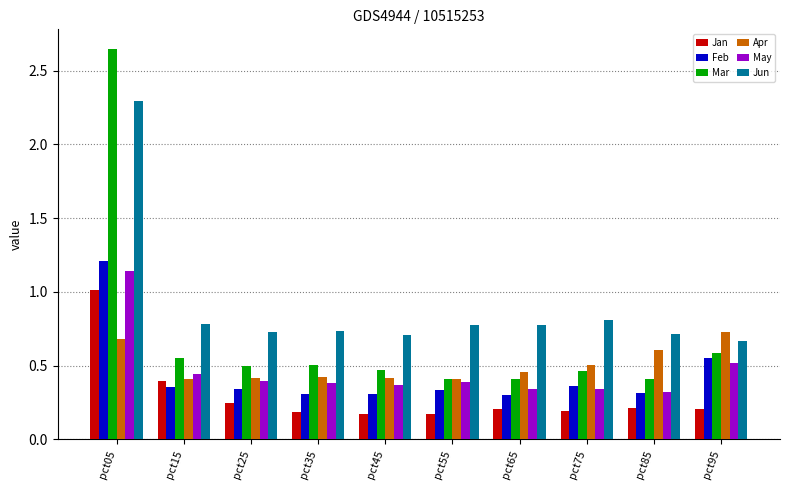

At which category is the sum across all series the highest?

pct05